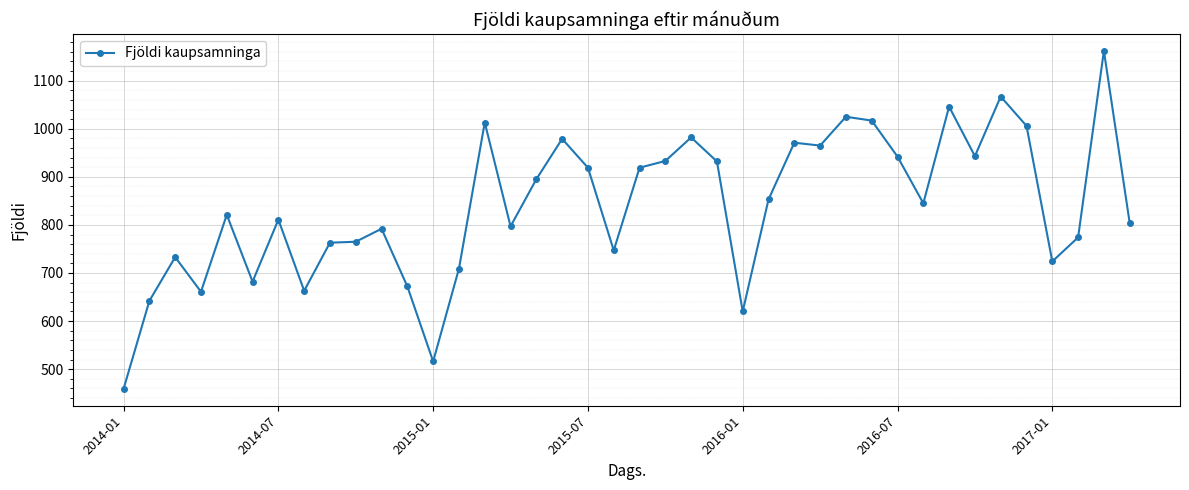

What is the smallest value displayed?

459